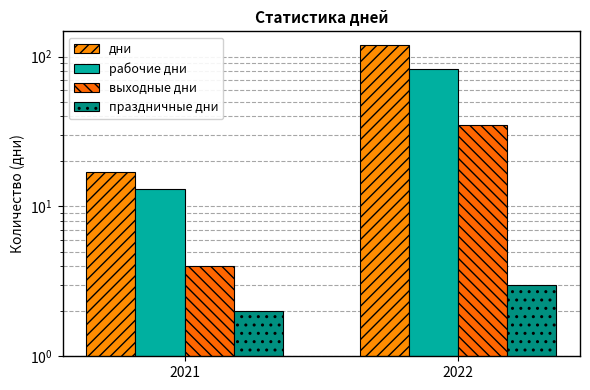

Where is дни nearest to the value 68?

2021